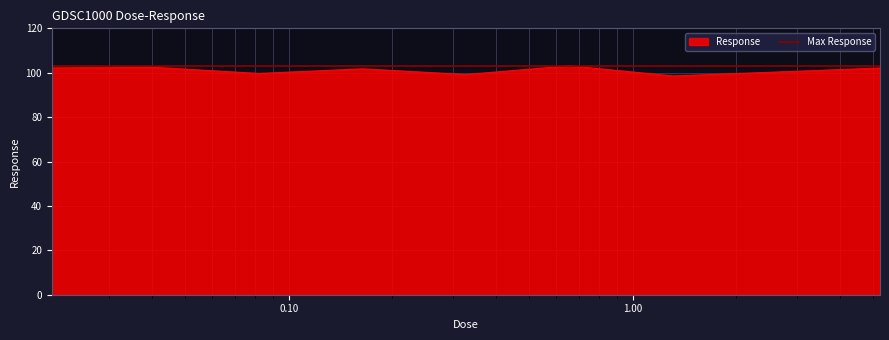

Does the chart display data point markers on the line(s)?

No